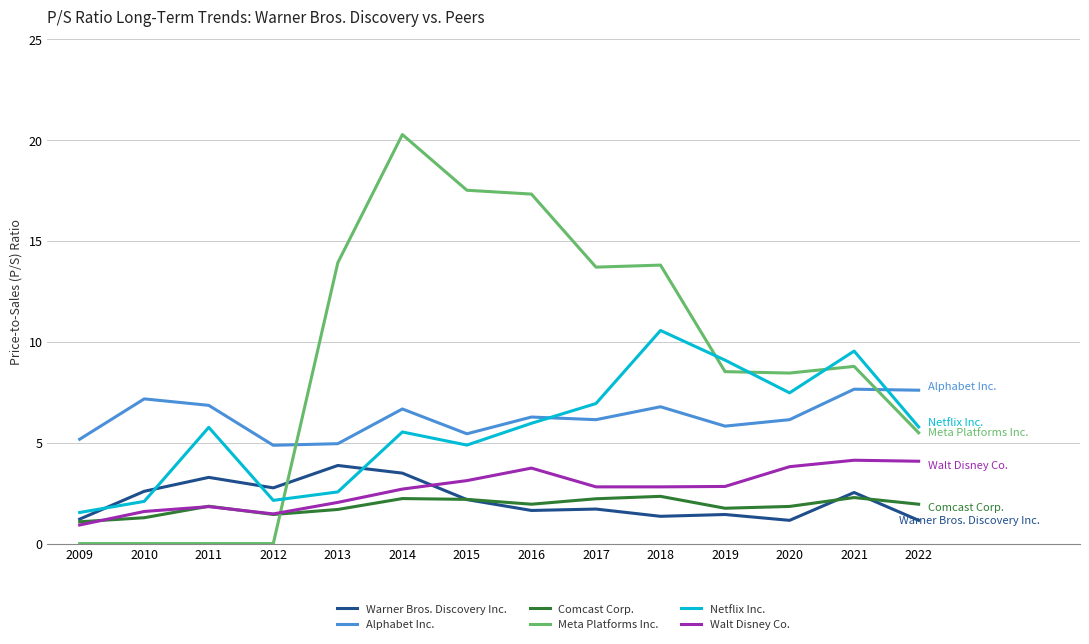

What is the total value across all series at 2015?

35.3